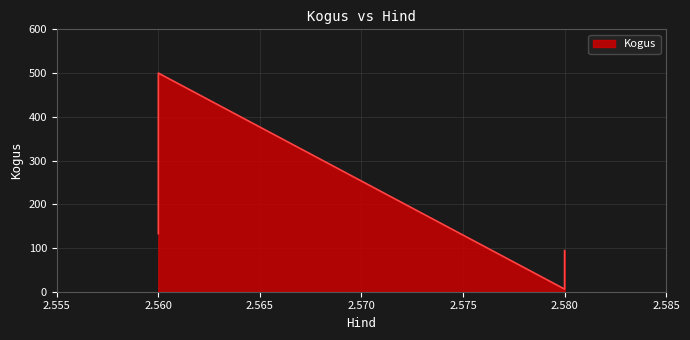

What is the difference between the maximum and minimum values?

494